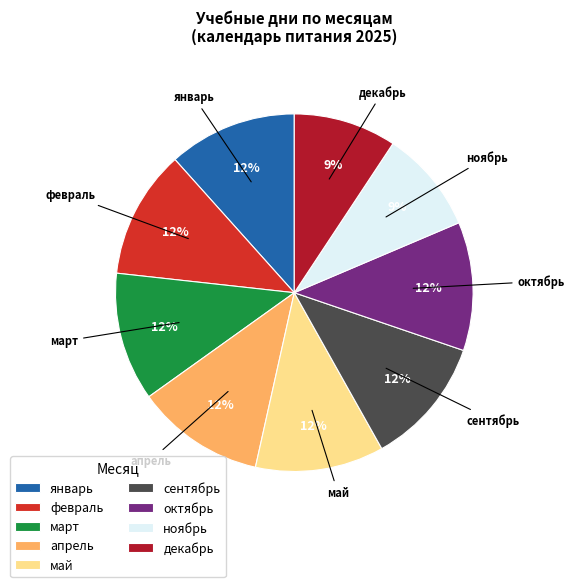

Is there any slice that represents more than half of the pie?

No